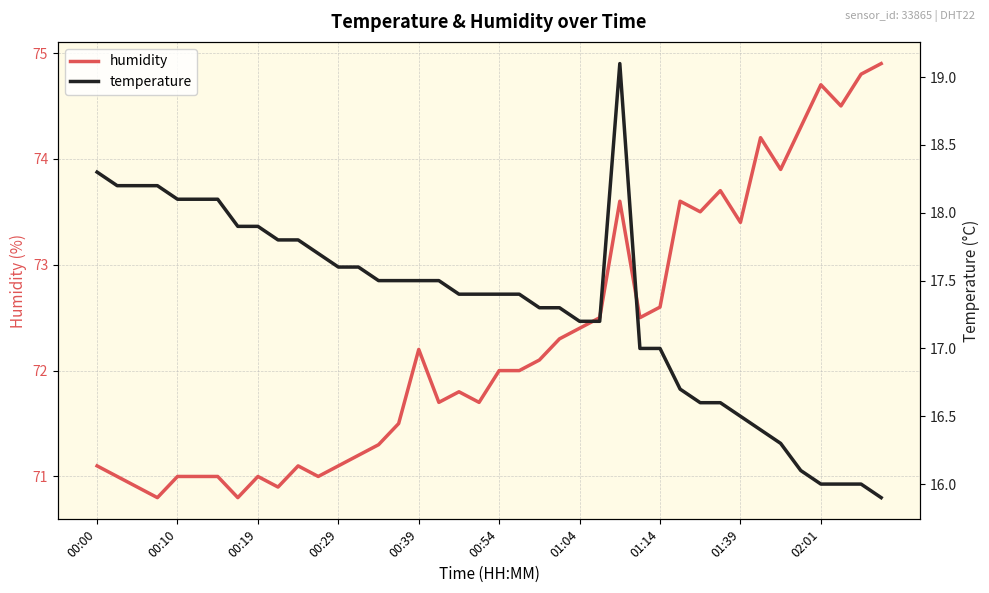

What position from the left is 15?

16